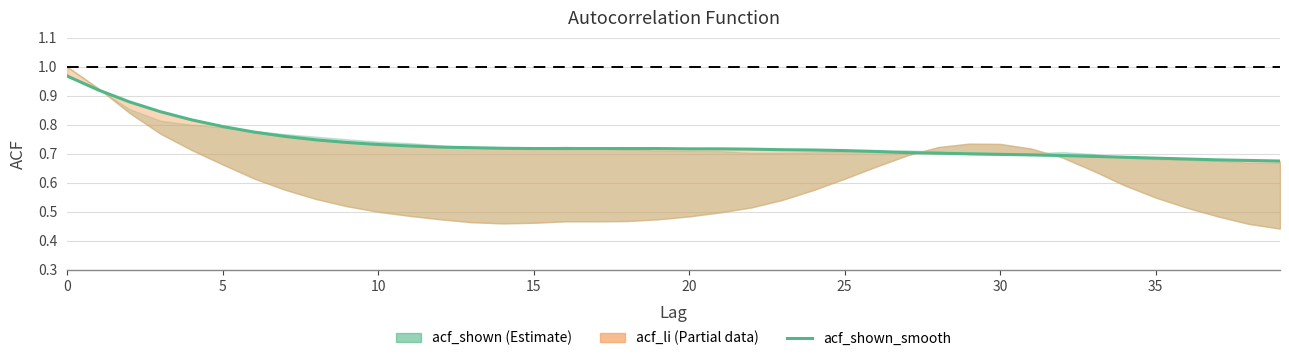

At which label is the value closest to 0?

39